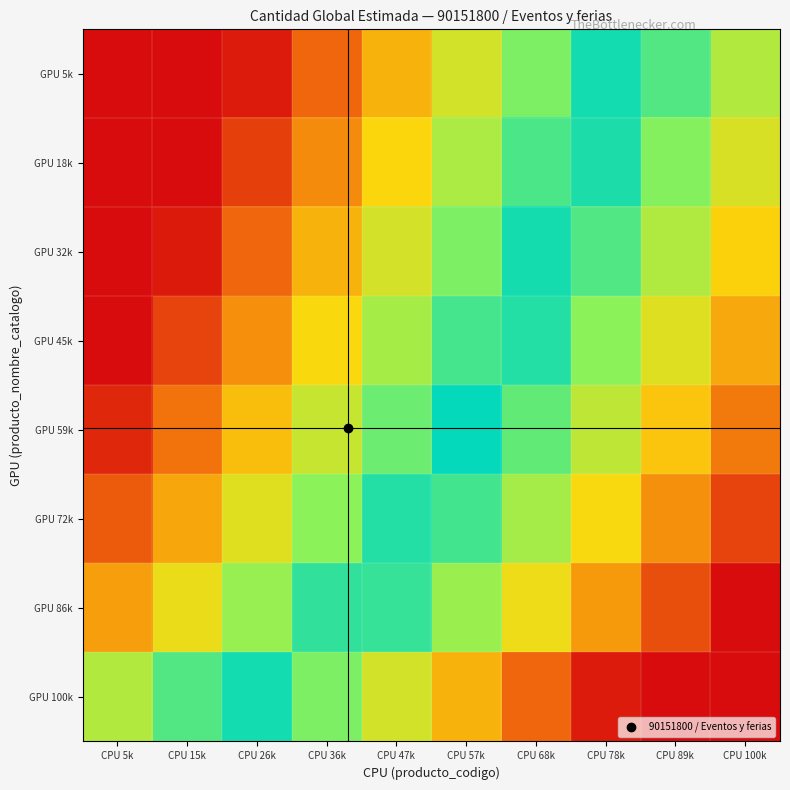

At which category does the chart reach its peak across all series?

CPU 57k